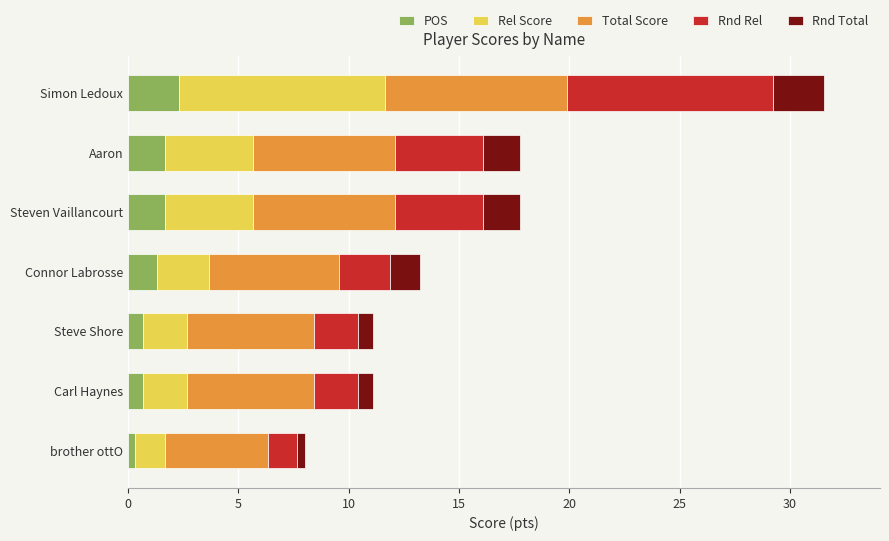

How many data points in POS are above 1?

4